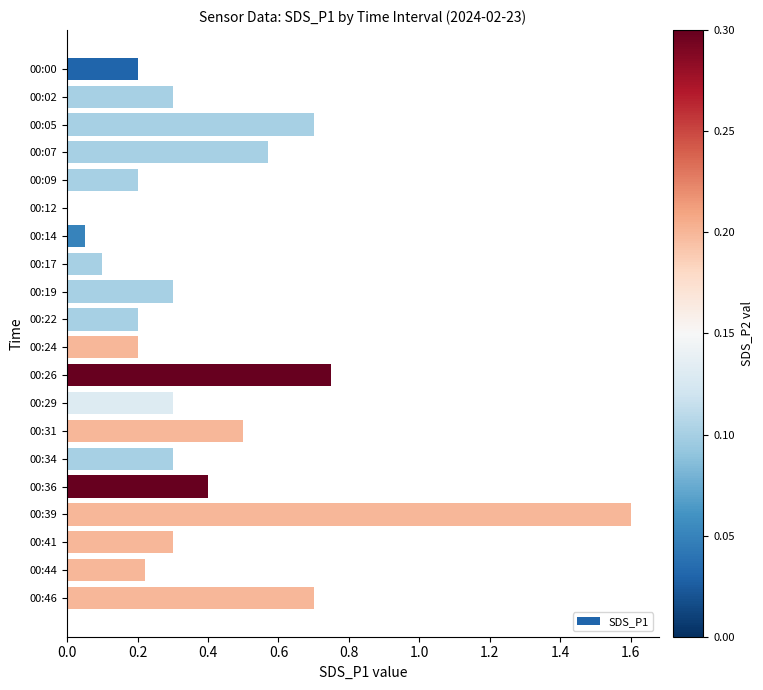

Is it true that the value at 00:26 is 0.5?

False